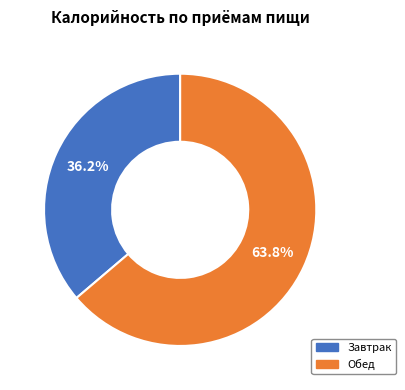

To the nearest percent, what is the difference between the Завтрак and Обед slice percentages?

28%